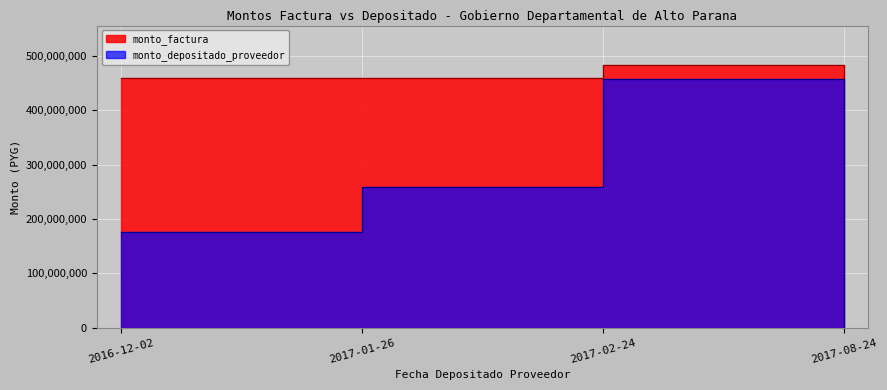

Reading right to left, what are all the values shown in this chart?

monto_factura: 2017-08-24=500000	2017-02-24=483337969	2017-01-26=460075225	2016-12-02=460075225
monto_depositado_proveedor: 2017-08-24=473182	2017-02-24=457413478	2017-01-26=259534535	2016-12-02=175863928